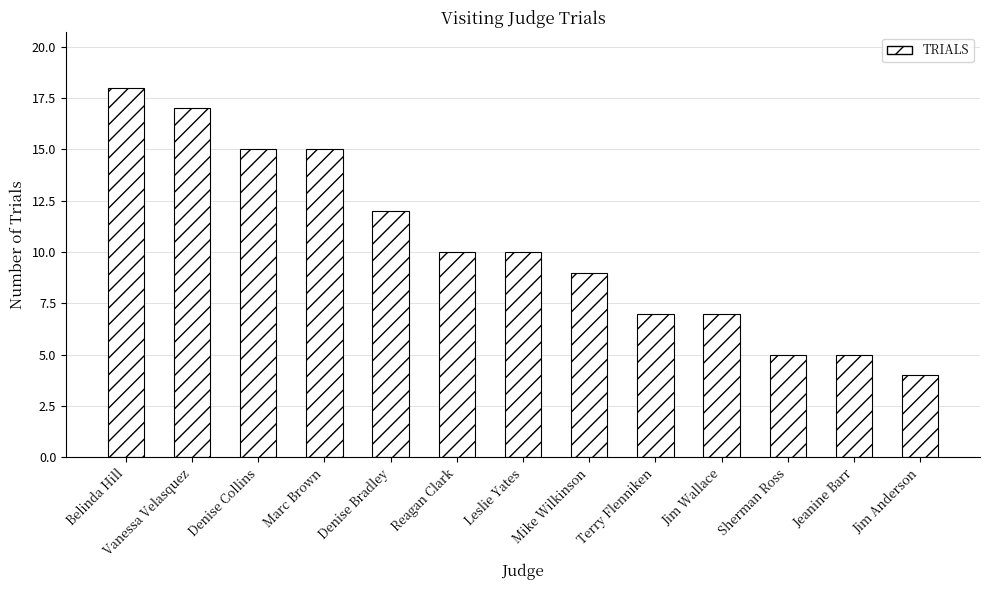

What is the difference between the second highest and minimum values?

13